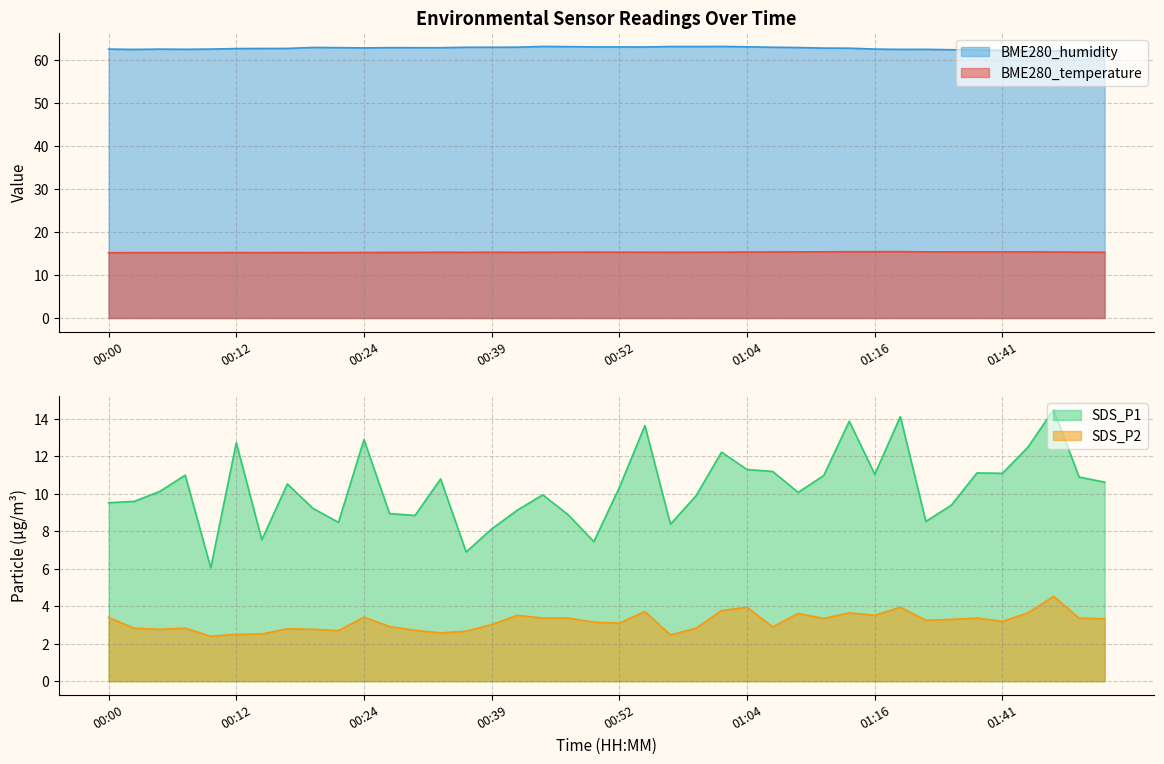

List the labels in order of BME280_humidity value, largest first.

00:44, 01:01, 00:56, 00:59, 00:47, 01:04, 00:49, 00:52, 00:54, 00:42, 00:39, 01:06, 00:34, 00:19, 01:09, 00:22, 00:27, 00:29, 00:32, 00:24, 01:11, 01:14, 00:17, 00:15, 00:12, 00:00, 00:10, 01:16, 00:05, 00:07, 01:27, 01:18, 00:02, 01:39, 01:52, 01:39, 01:41, 01:44, 01:49, 01:47